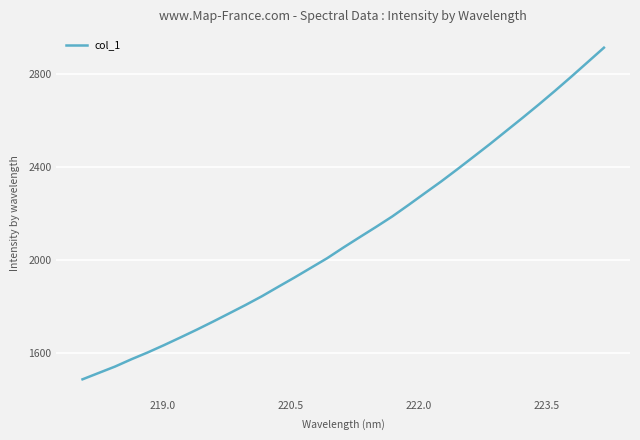

What is the difference between the maximum and minimum values?

1425.7